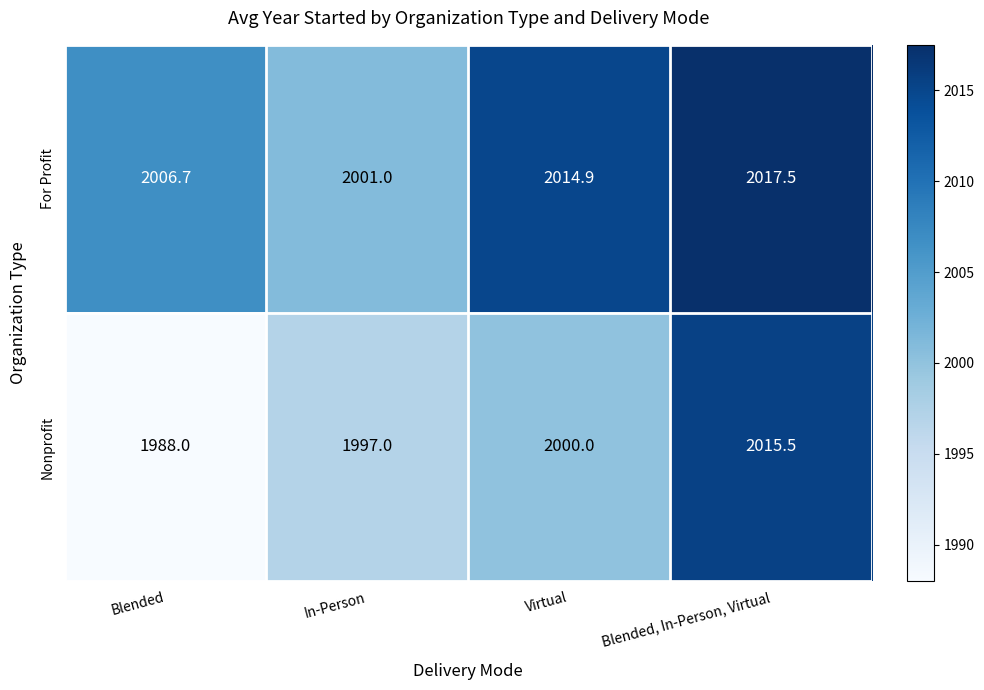

The value of For Profit at Virtual is 529.9. True or false?

False